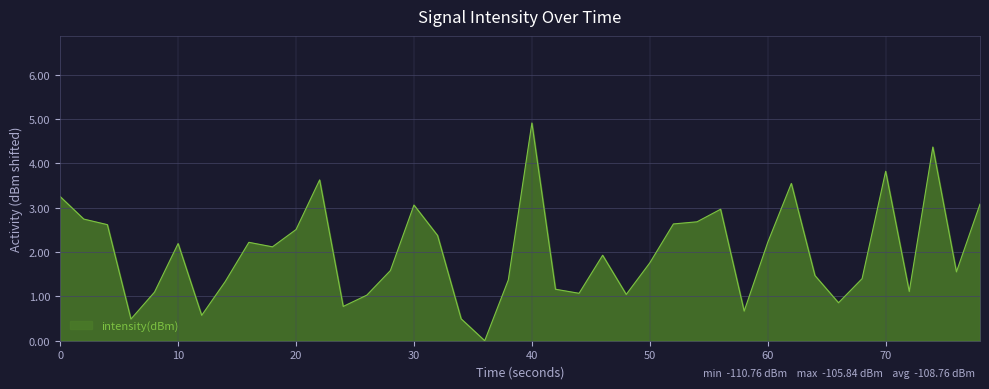

What is the maximum value shown in the chart?

4.9